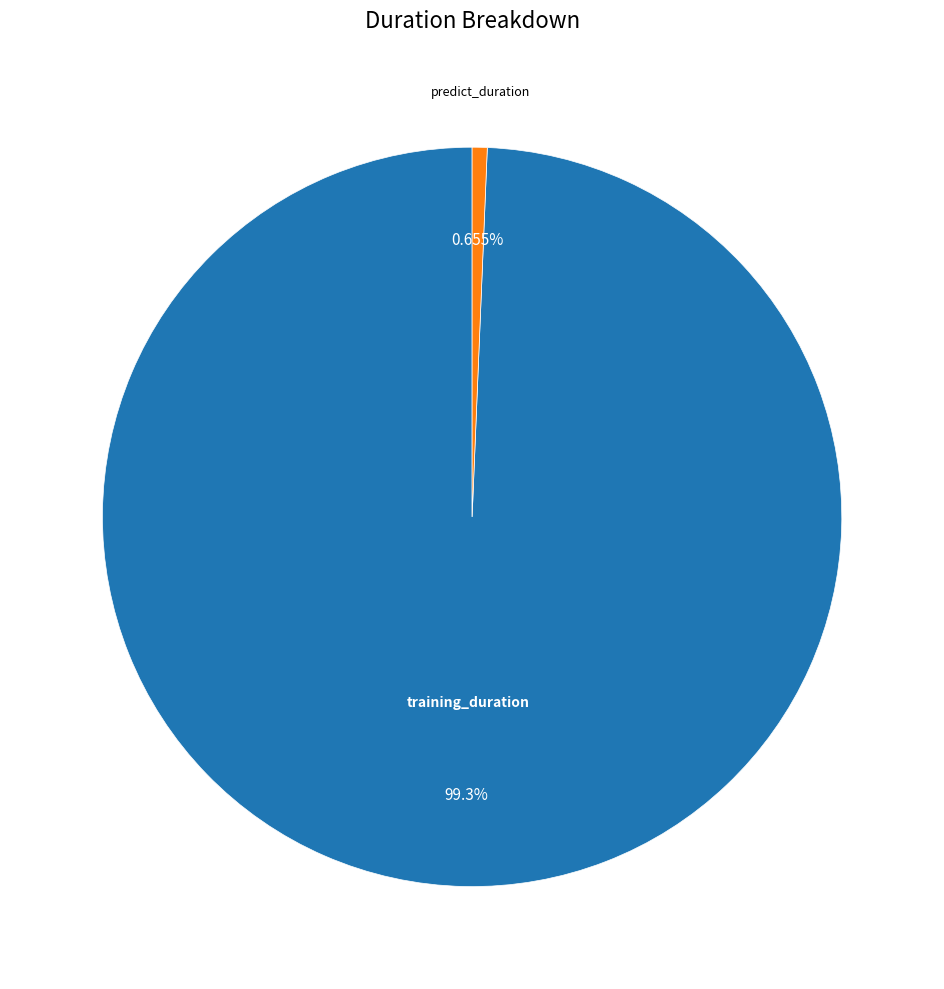

Is there a majority slice in this chart?

Yes